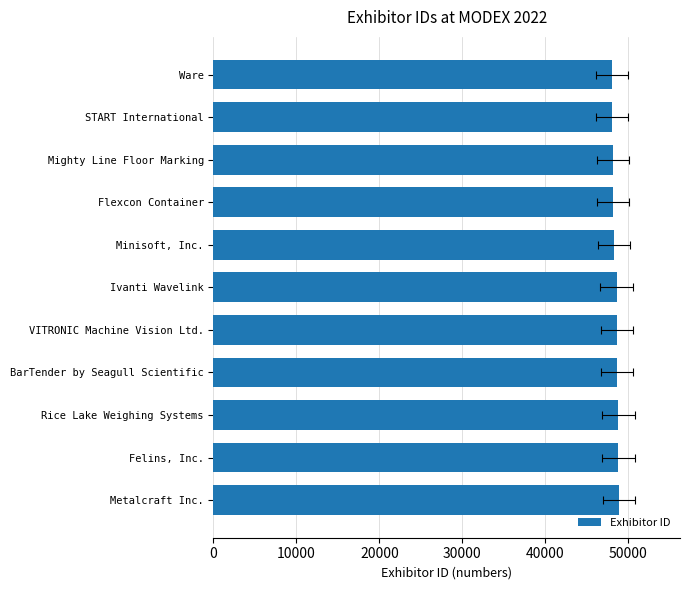

What is the difference between the values at 20000 and 50000?

213